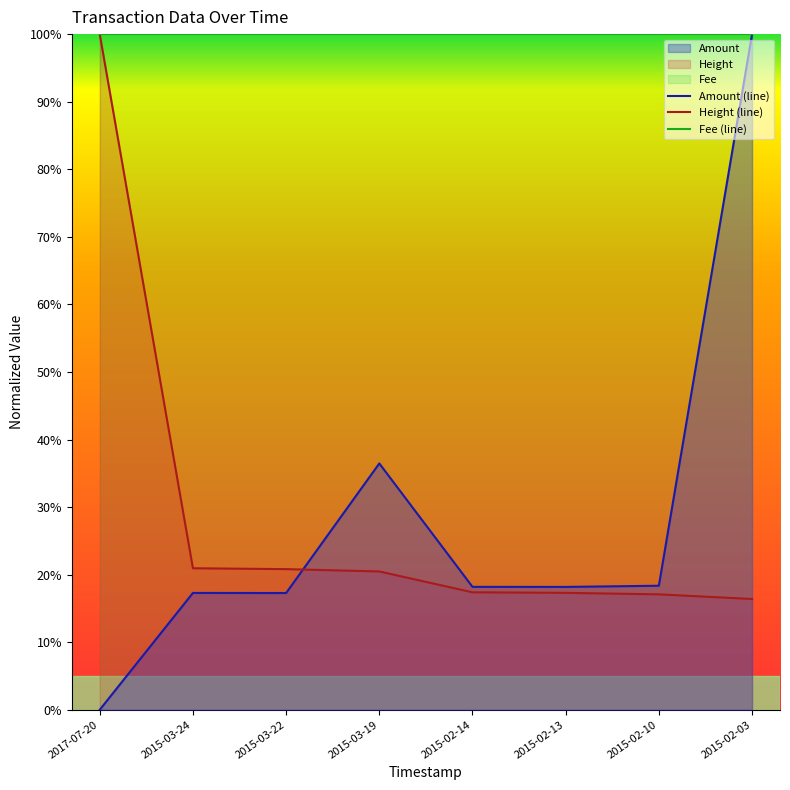

Is it true that Fee (line) equals 1.0 at 2015-03-24?

True